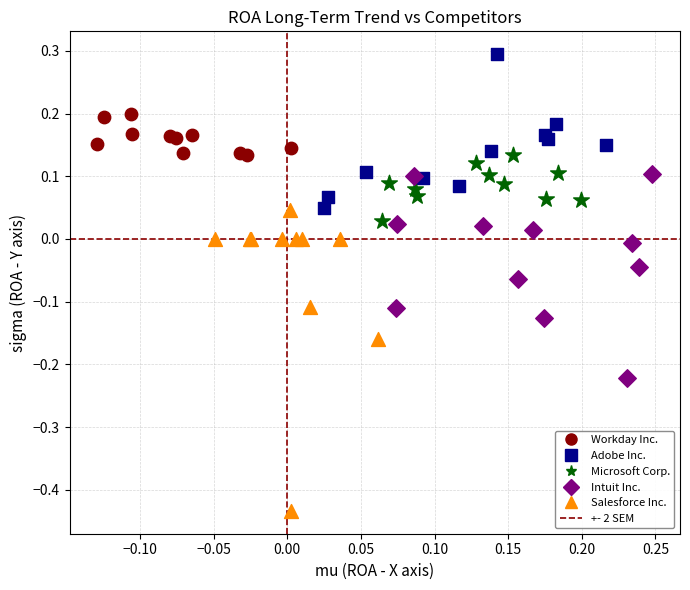

Which series has the largest Y range (max minus min)?

Salesforce Inc.